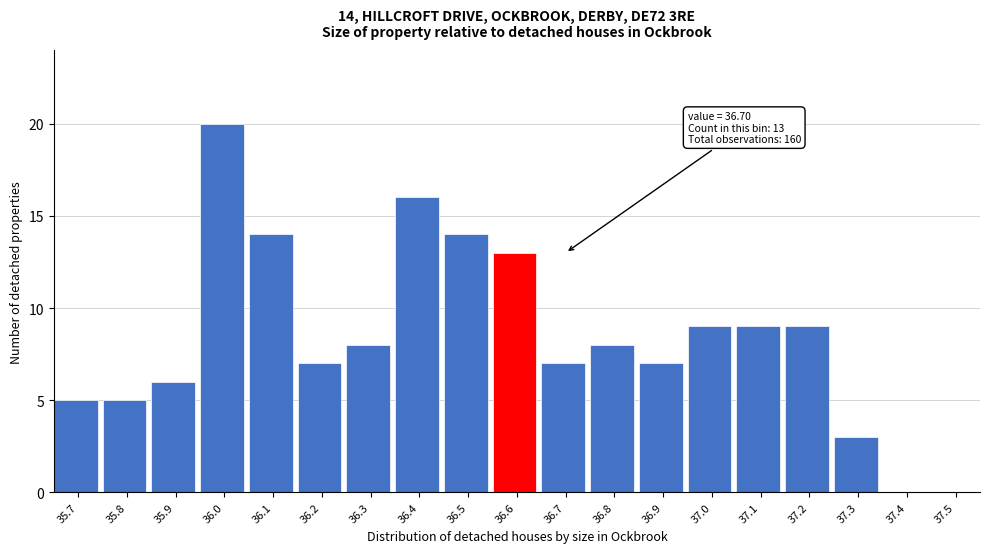

Reading right to left, extract all data points from this chart.

37.5=0	37.4=0	37.3=3	37.2=9	37.1=9	37.0=9	36.9=7	36.8=8	36.7=7	36.6=13	36.5=14	36.4=16	36.3=8	36.2=7	36.1=14	36.0=20	35.9=6	35.8=5	35.7=5